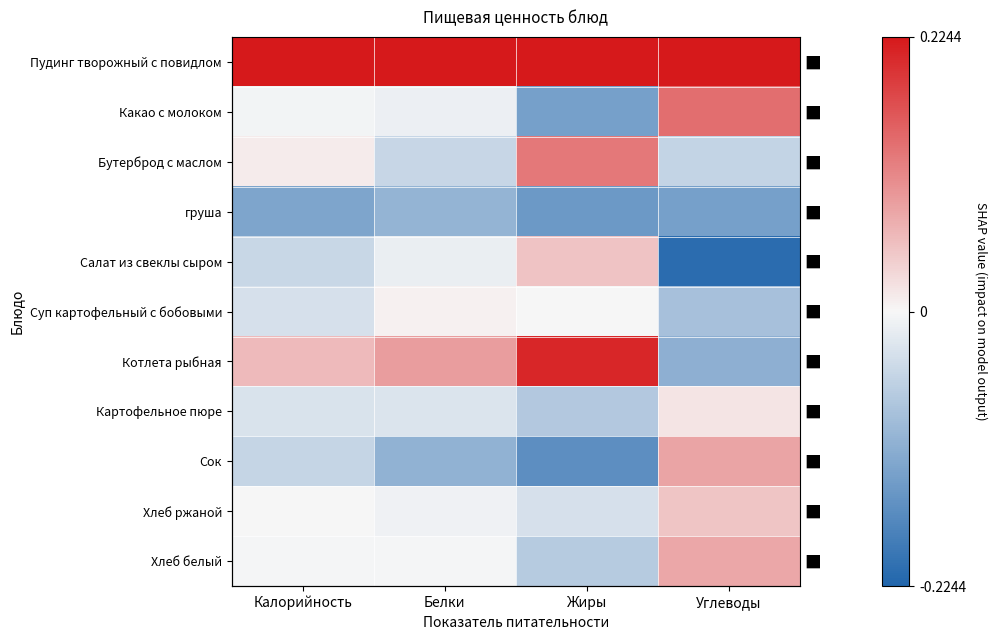

What is the spread (max minus min) of values at Жиры?

0.4